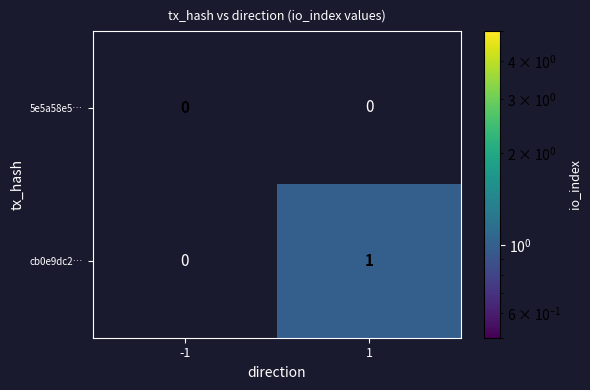

Which series has the largest total across all categories?

cb0e9dc2…